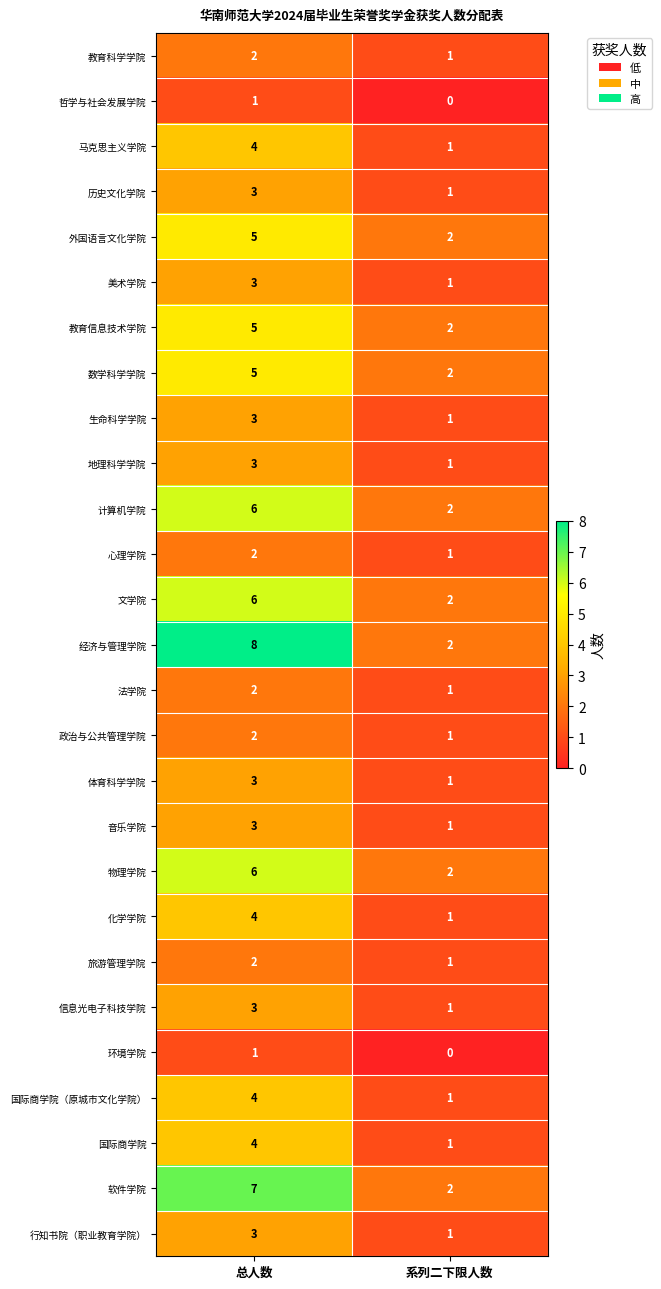

What is the approximate value of 国际商学院（原城市文化学院） at 总人数?

4